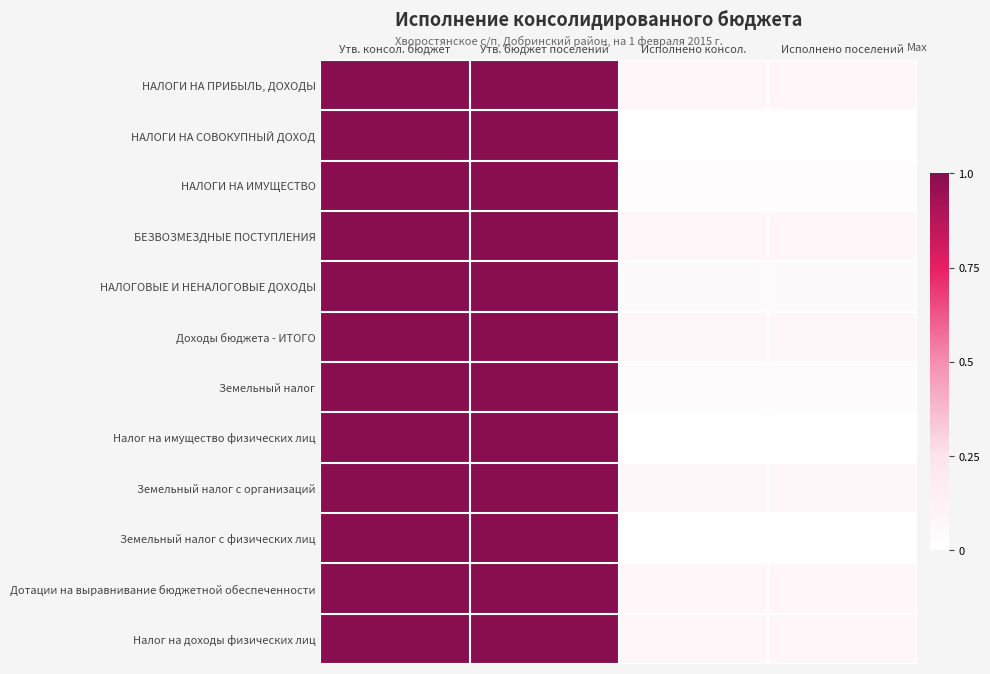

Which has a higher value, Исполнено поселений or Утв. консол. бюджет?

Утв. консол. бюджет